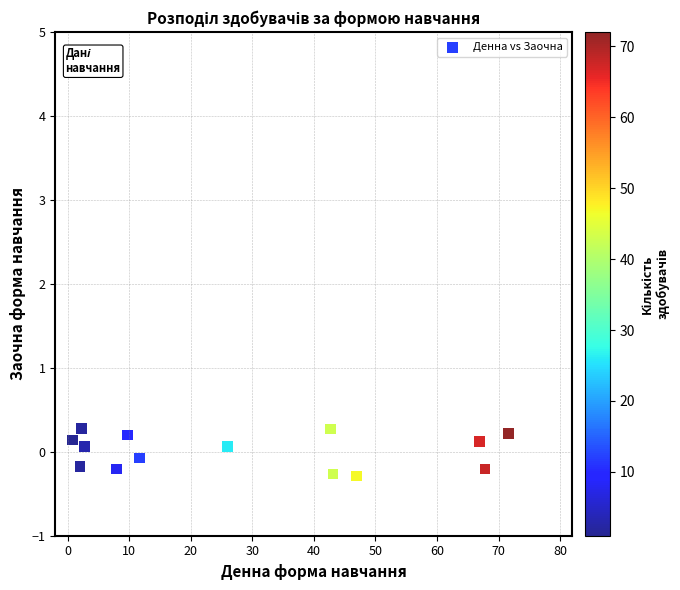

What is the range of Y values (max minus min)?

0.6